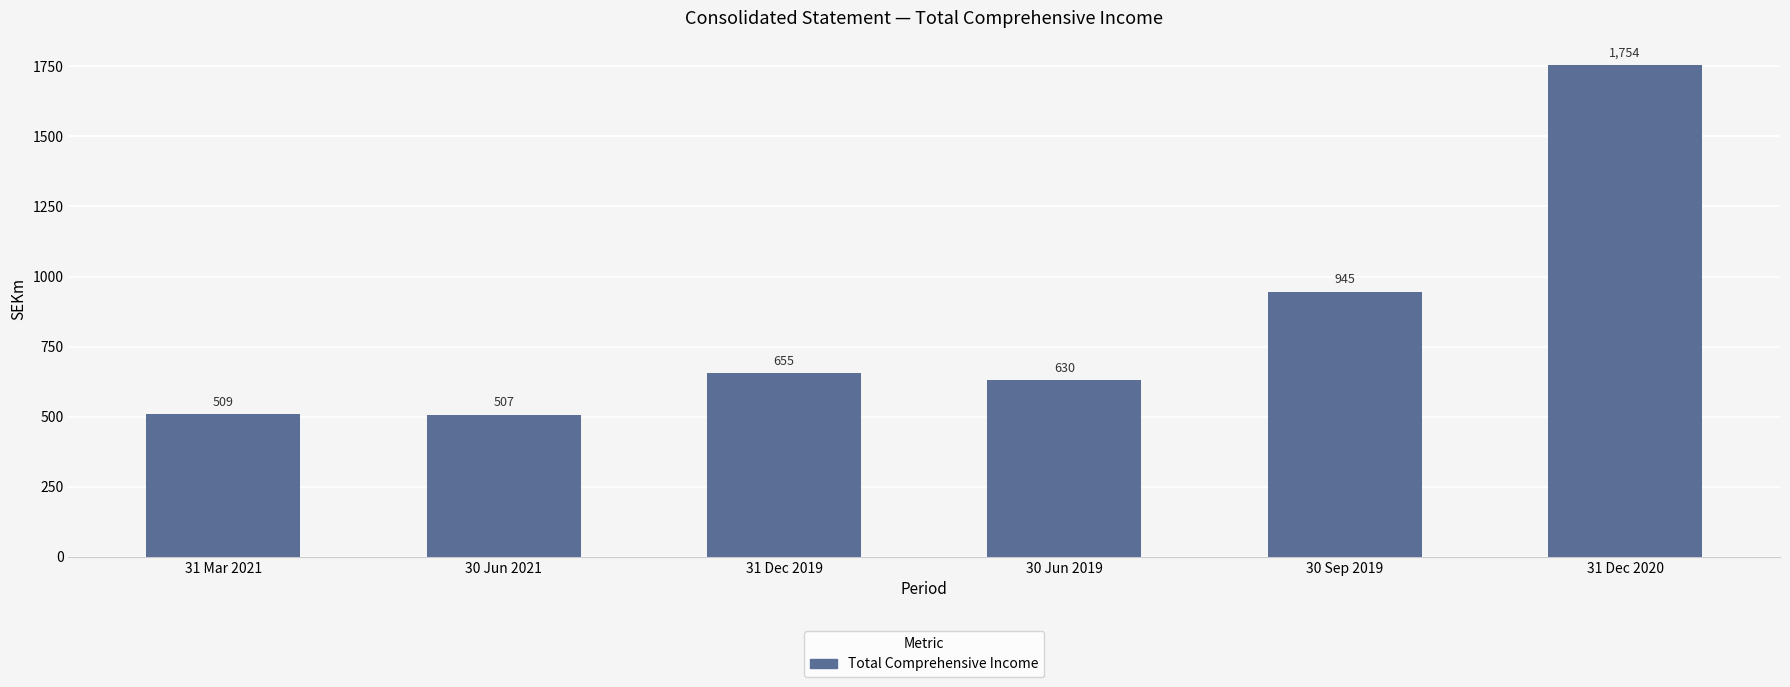

Where is the data nearest to the value 1130?

30 Sep 2019